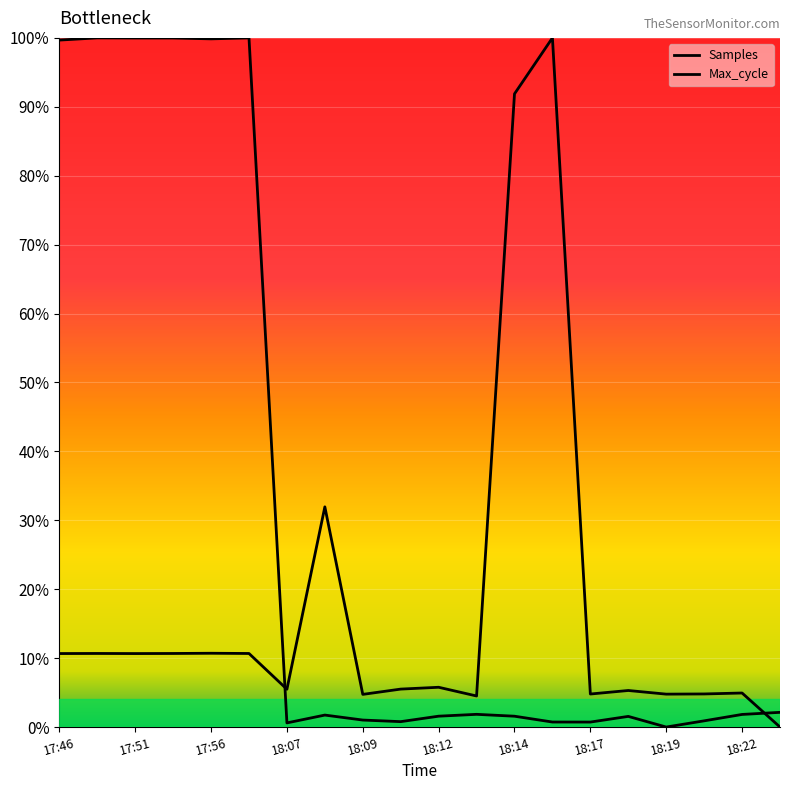

Does the chart display data point markers on the line(s)?

No